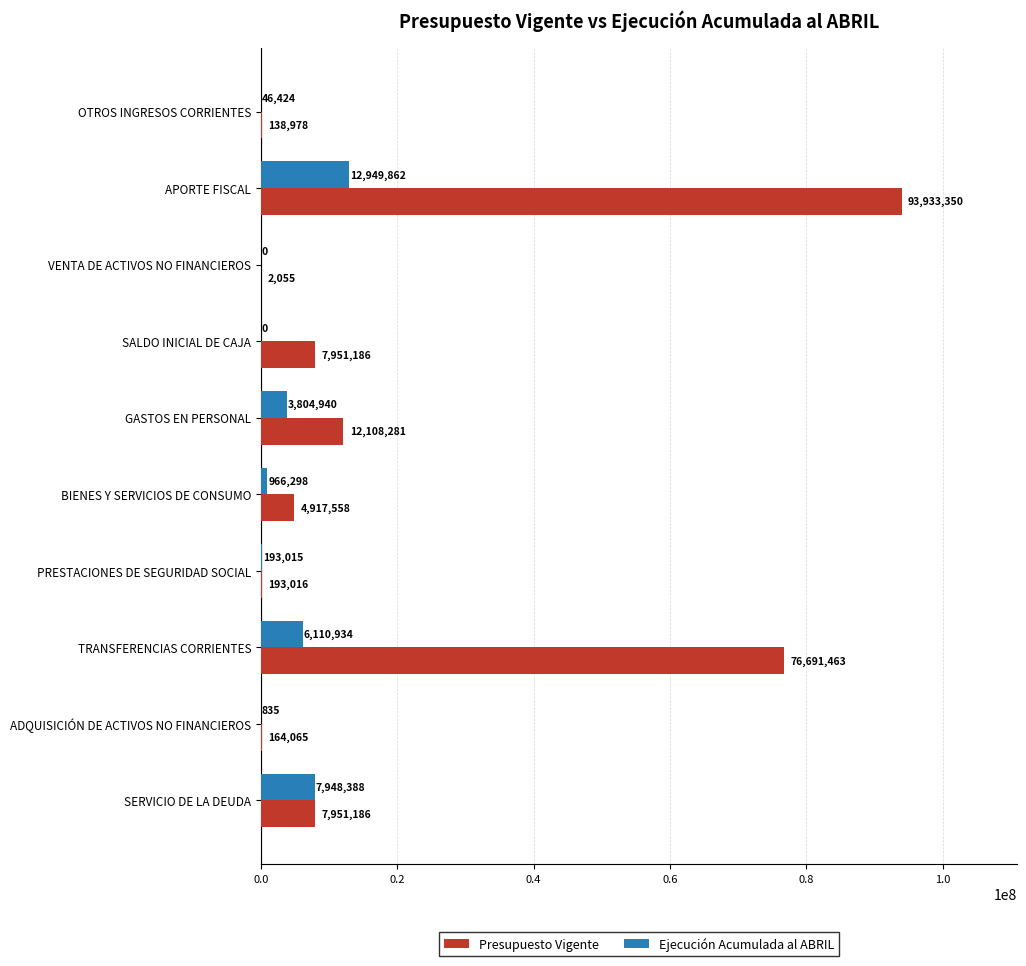

Between OTROS INGRESOS CORRIENTES and ADQUISICIÓN DE ACTIVOS NO FINANCIEROS, which series saw the biggest shift?

Ejecución Acumulada al ABRIL